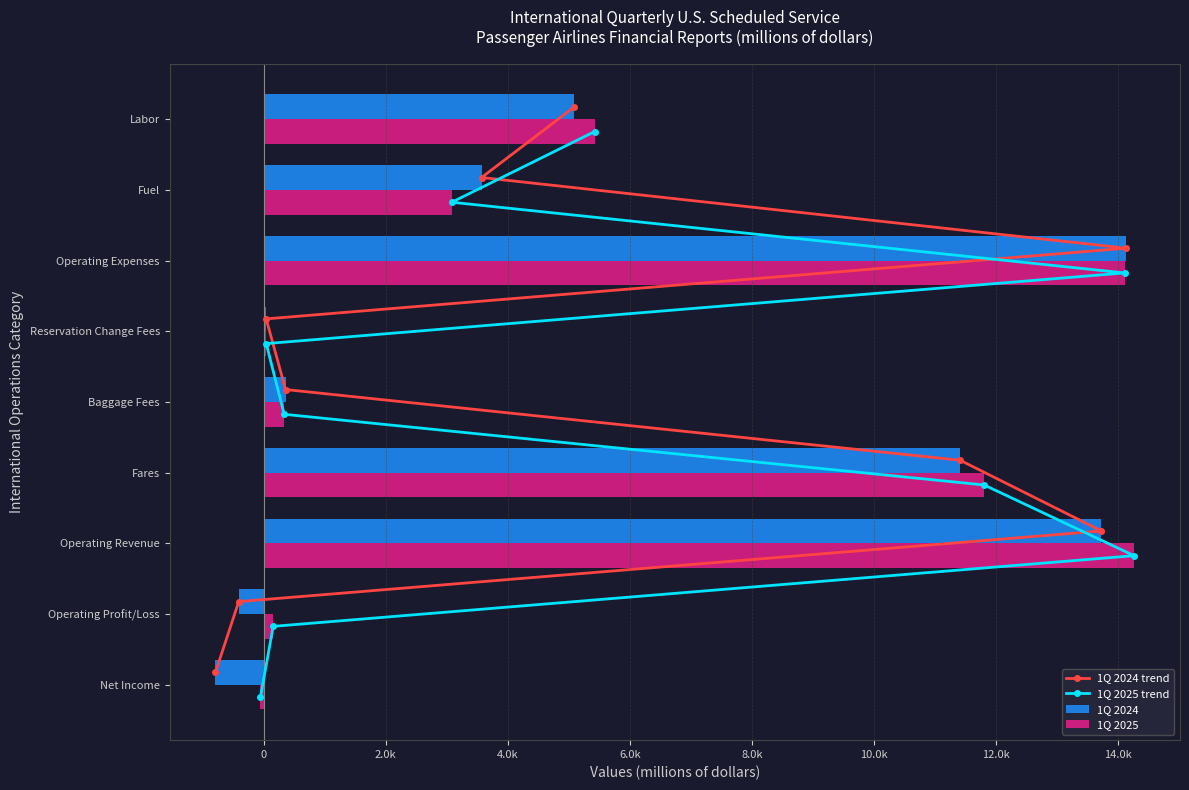

Which series changed the most between 8.0k and 10.0k?

1Q 2024